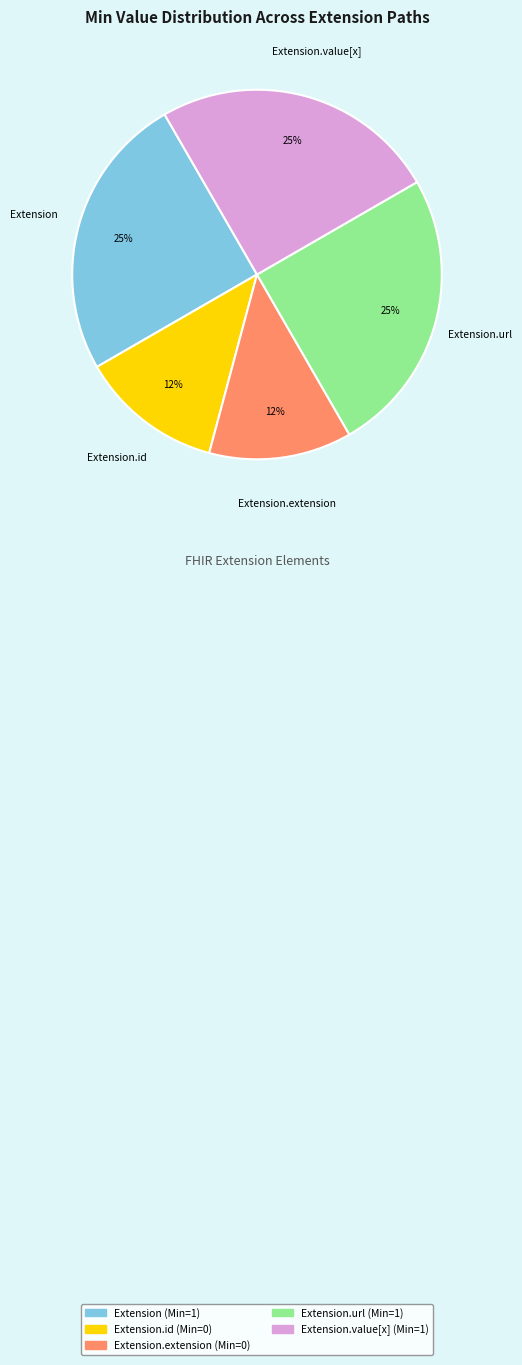

To the nearest percent, what is the difference between the largest and smallest slice percentages?

13%